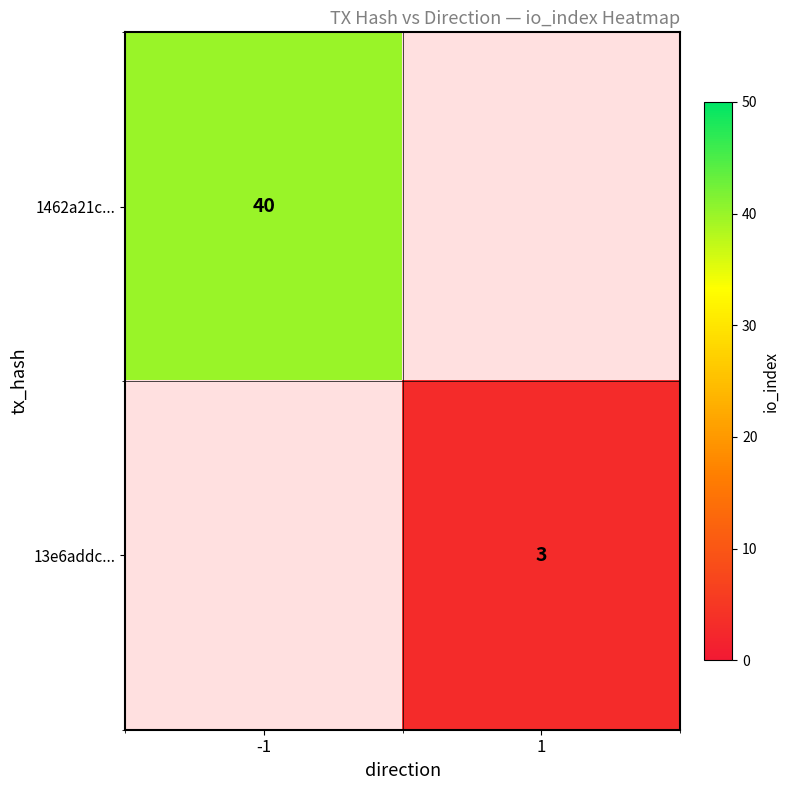

Is it true that 13e6addc... equals 3 at 1?

True